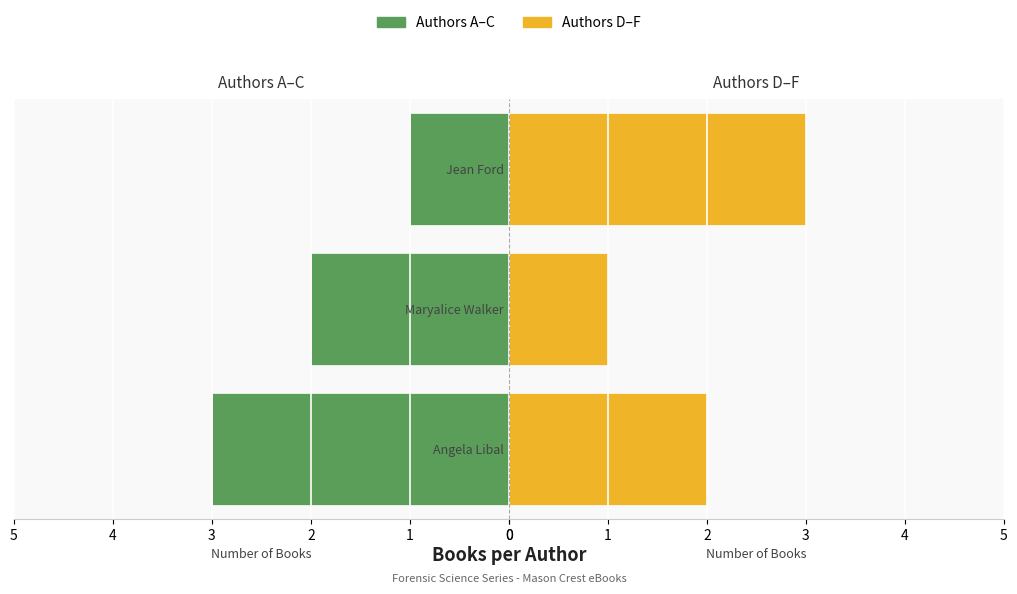

How many bars are there in each group?

2